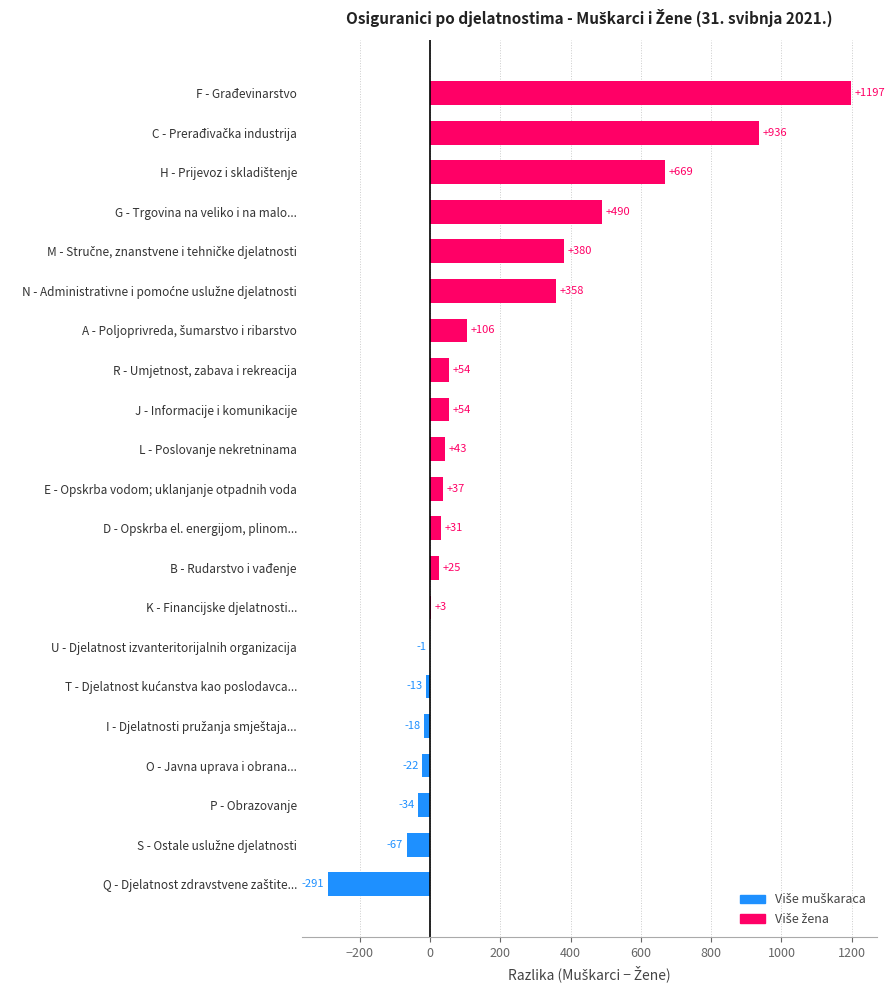

What is the ratio of the value at F - Građevinarstvo to the value at G - Trgovina na veliko i na malo...?

2.4